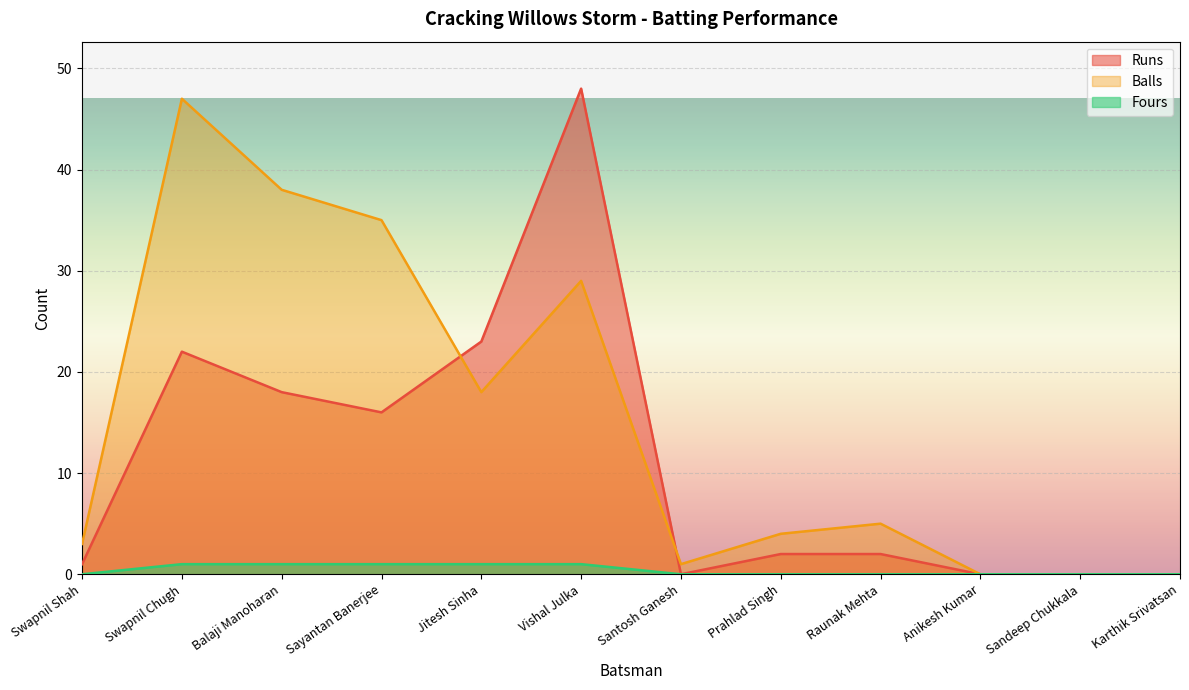

Does the chart display data point markers on the line(s)?

No